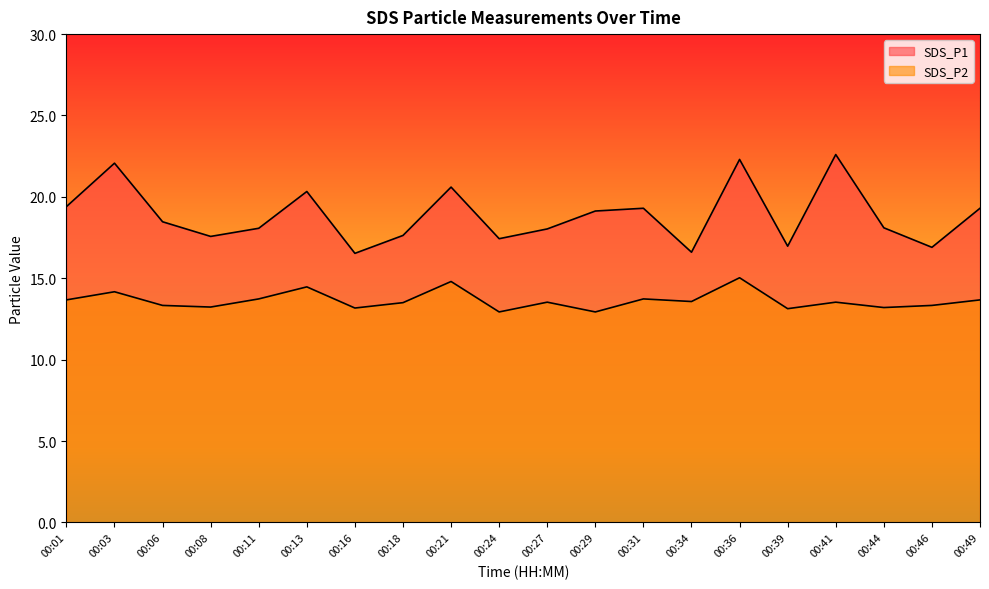

At which label is SDS_P1 closest to 19?

00:29